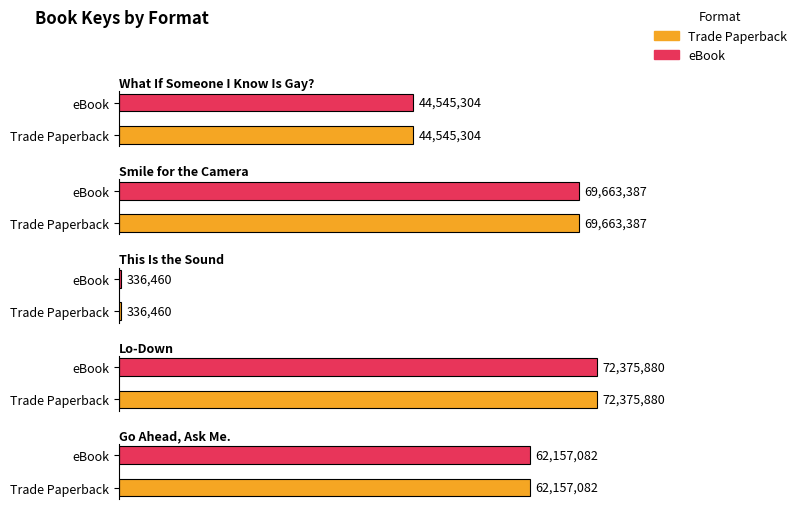

List the series in order of their peak value, lowest first.

Trade Paperback, eBook